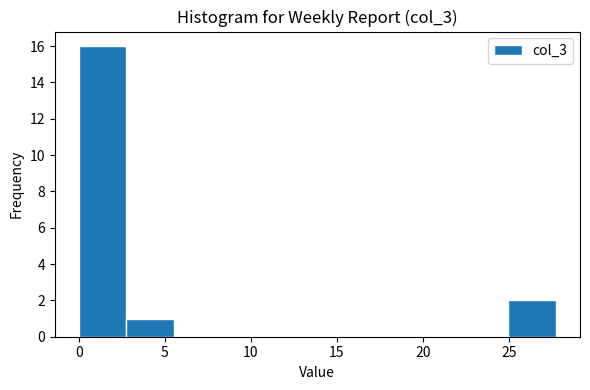

Which range on the x-axis has the tallest bar?

0.0 to 3.0